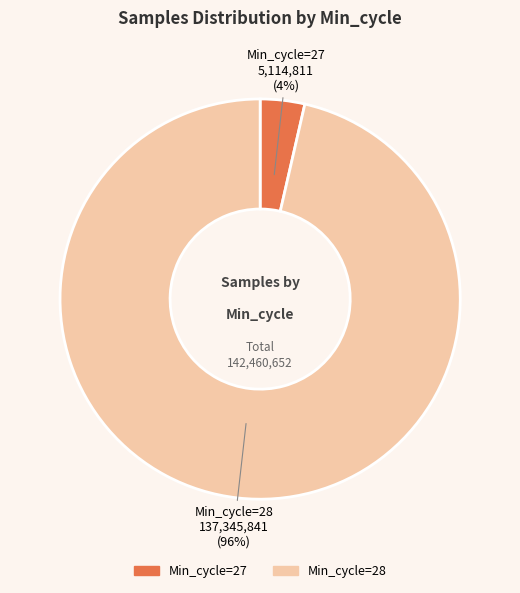

Is there a majority slice in this chart?

Yes